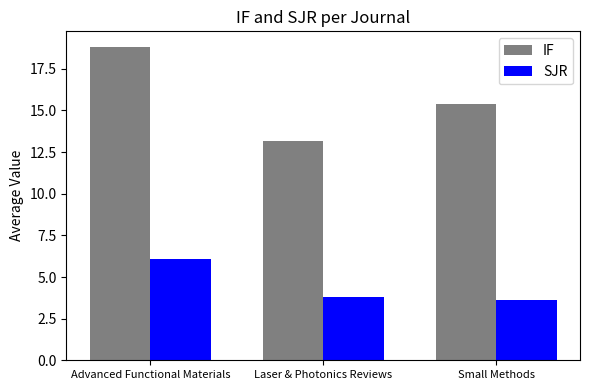

Where does the IF series first go above 15?

Advanced Functional Materials